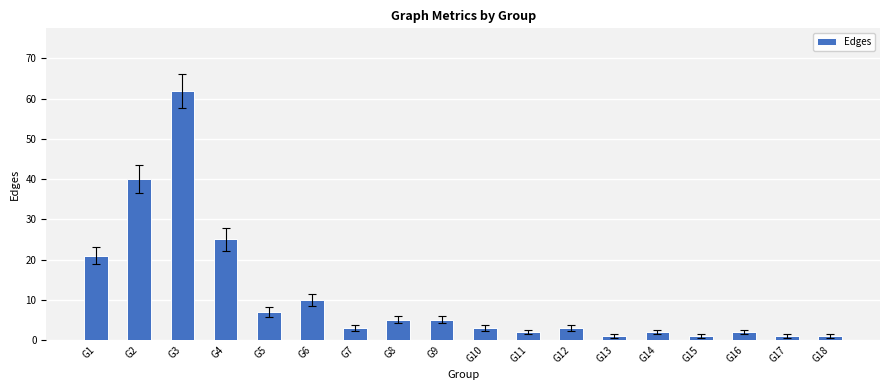

What is the ratio of the value at G2 to the value at G18?

40.0